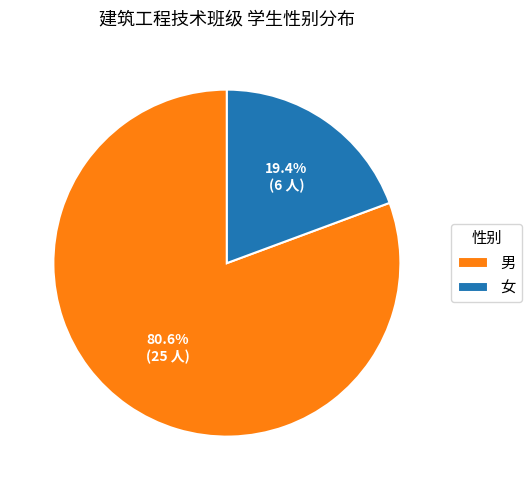

Count the number of slices in the pie.

2